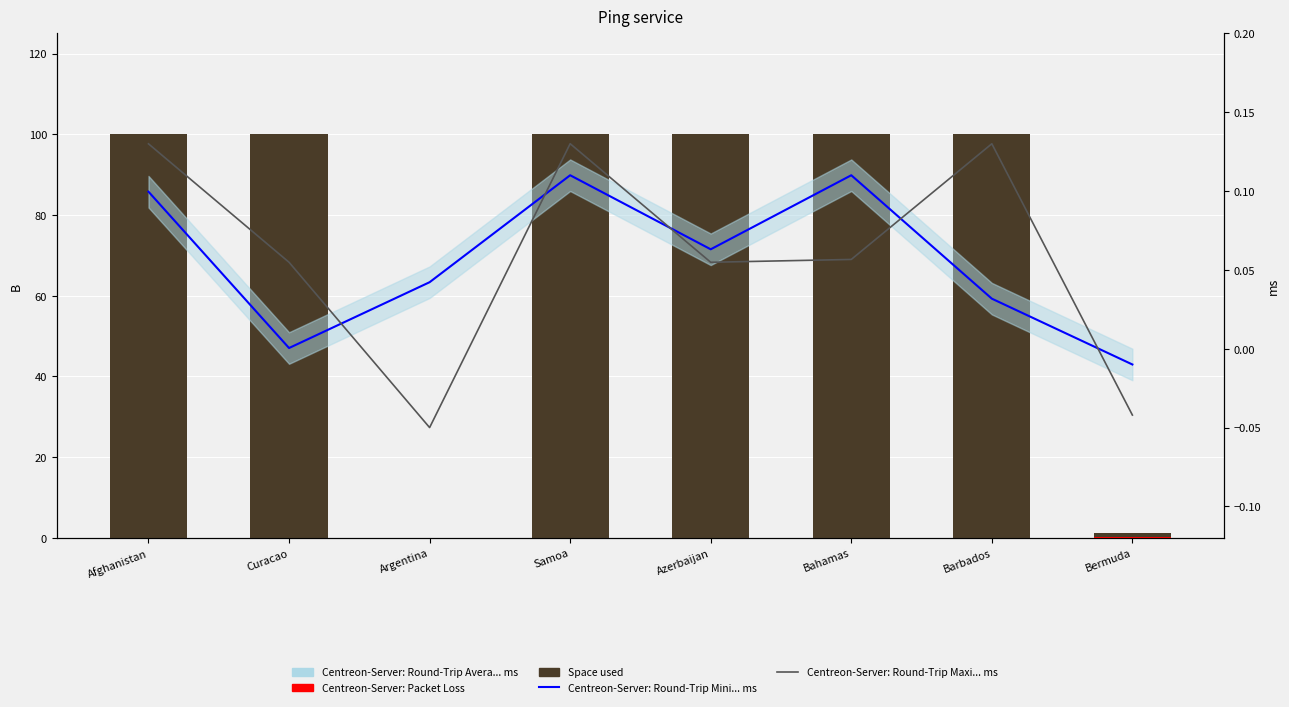

Does the chart contain stacked bars?

No